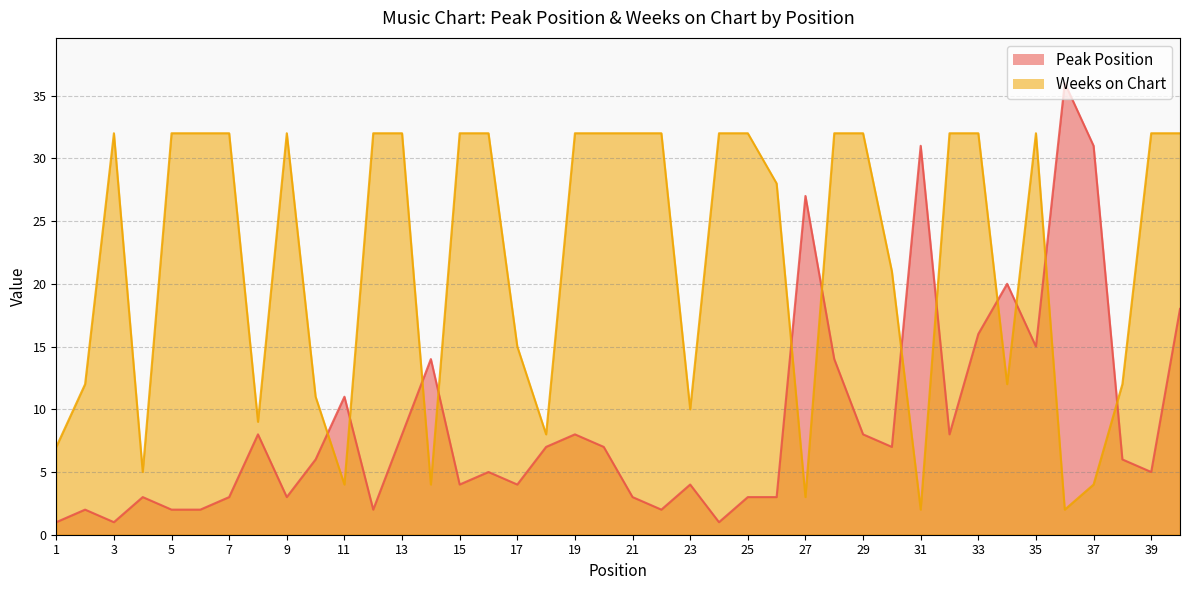

At which label is Peak Position closest to 18?

40